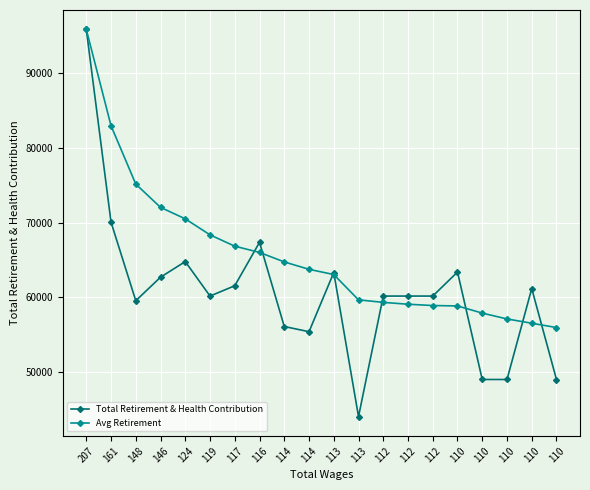

At which label does Avg Retirement first exceed 63731?

207